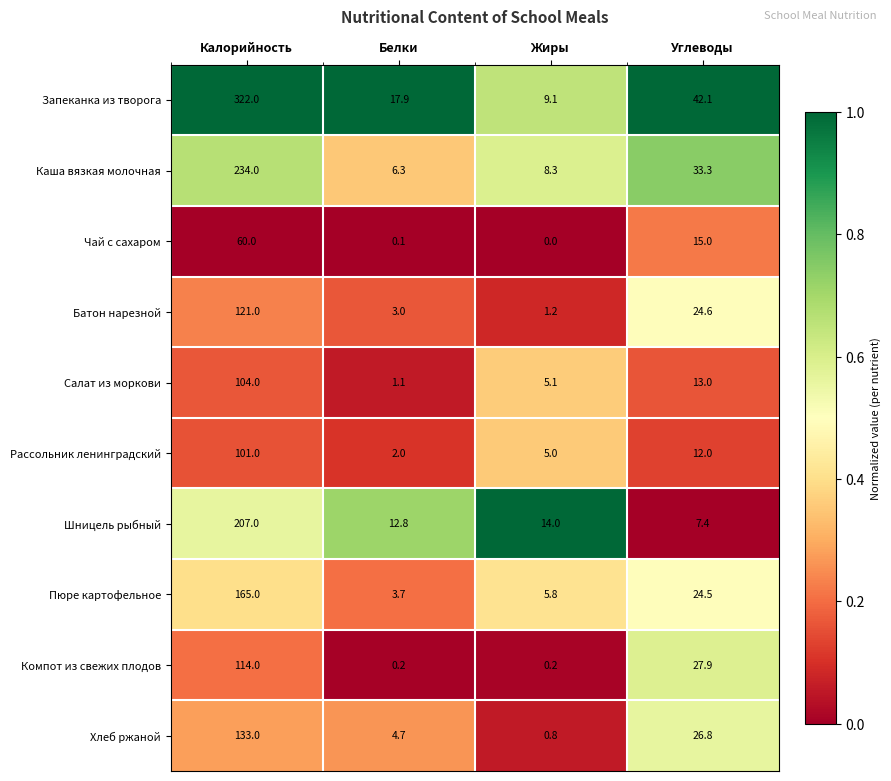

Which series changed the most between Калорийность and Углеводы?

Запеканка из творога